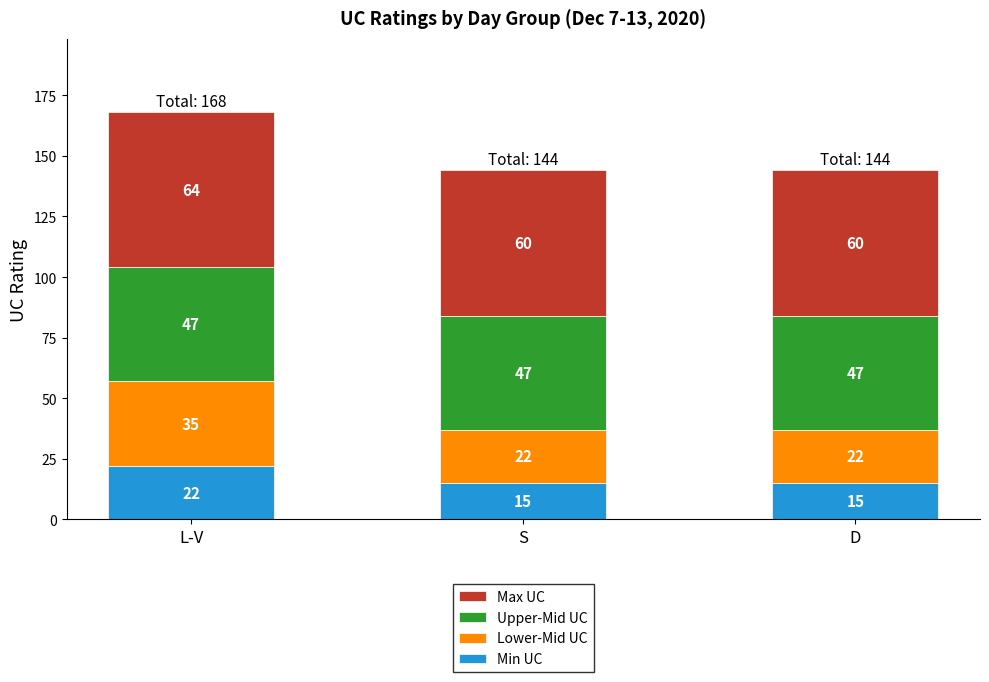

True or false: Min UC has a value of 22 at L-V.

True